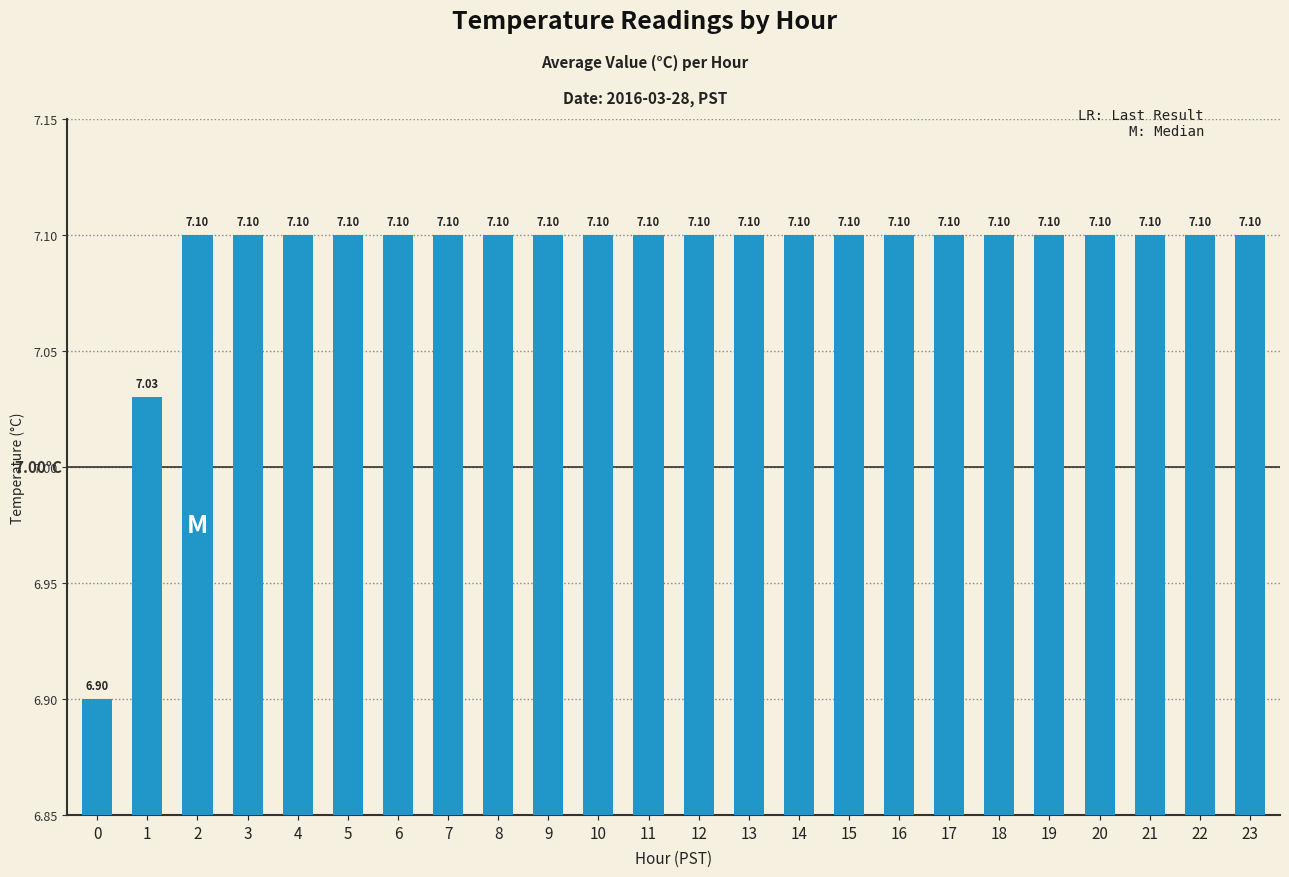

How many data points are less than 7?

1